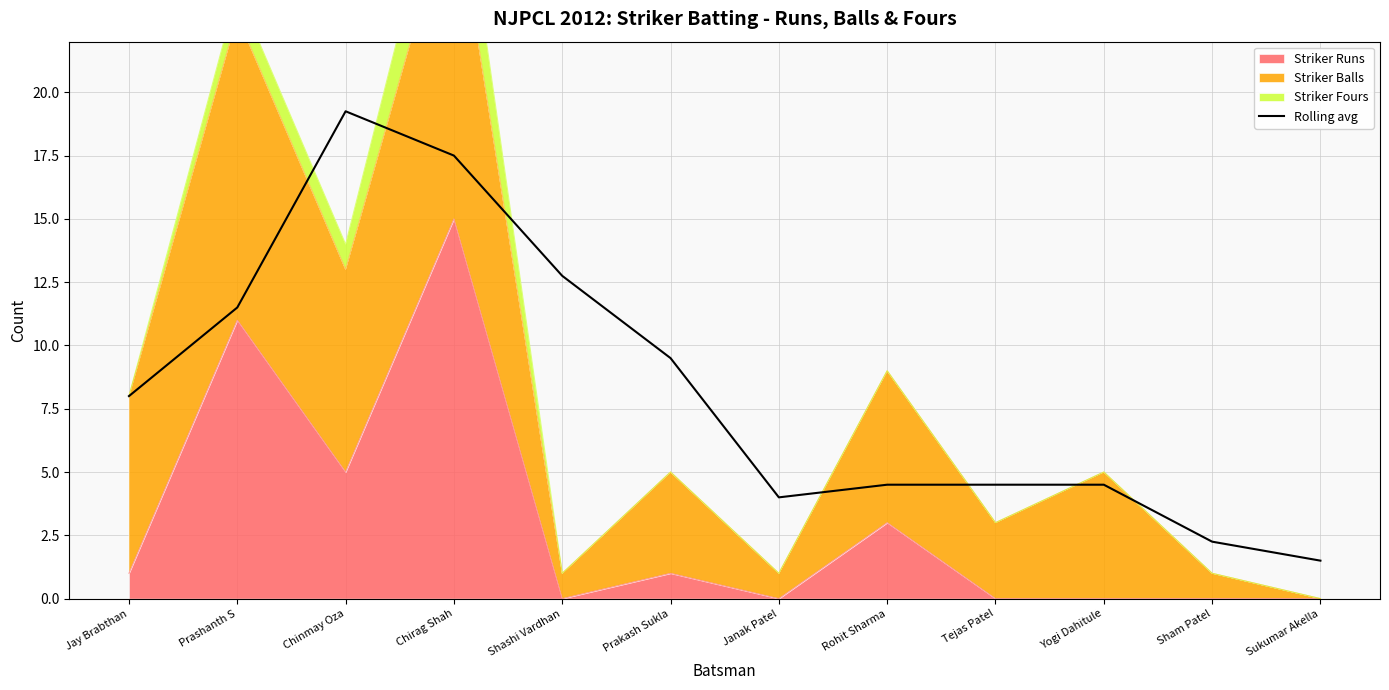

The chart shows a value of 6.8 at Yogi Dahitule. True or false?

False